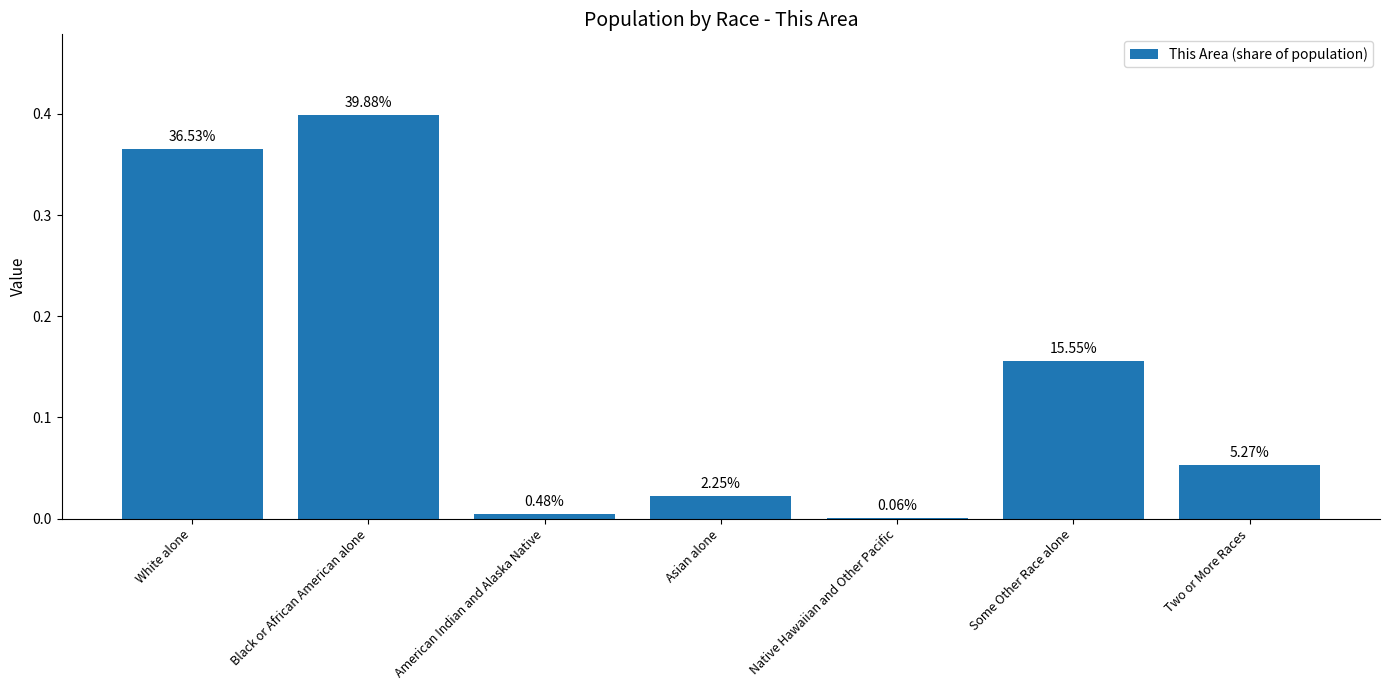

True or false: the data shows 0.0 at Two or More Races.

False